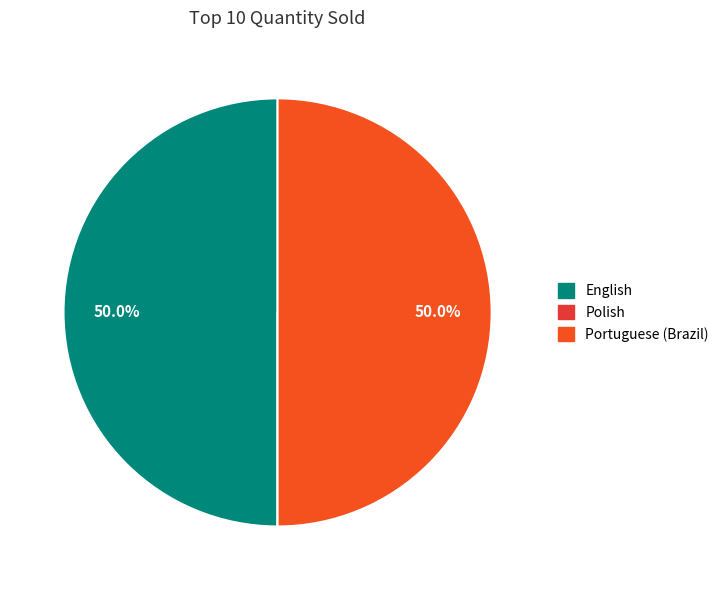

How many segments does this pie chart have?

3